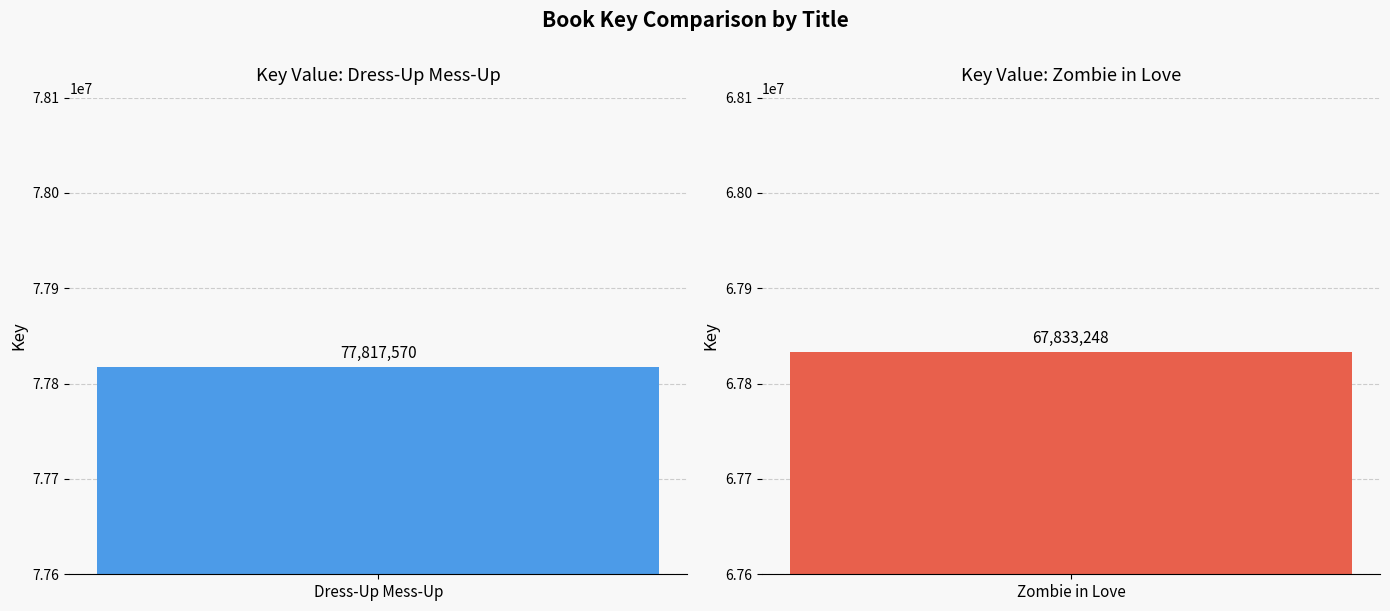

What is the ratio of the value at Dress-Up Mess-Up to the value at Zombie in Love?

1.1